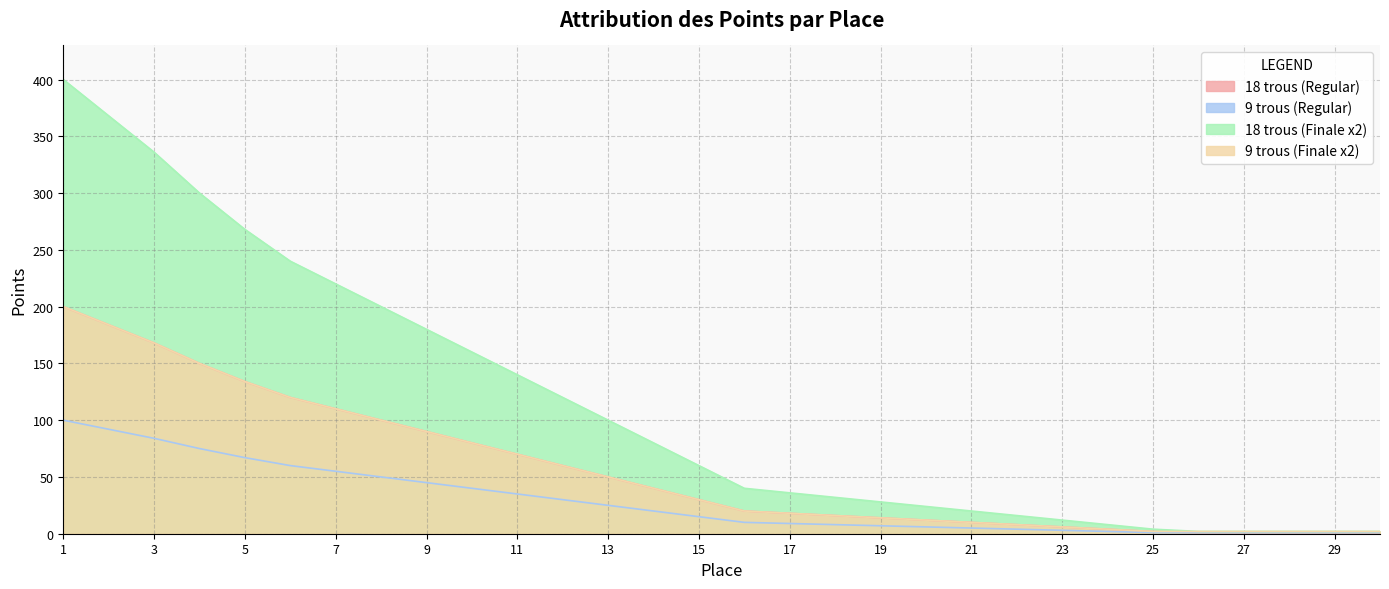

True or false: 18 trous (Regular) has more than 1 interior local peaks.

False